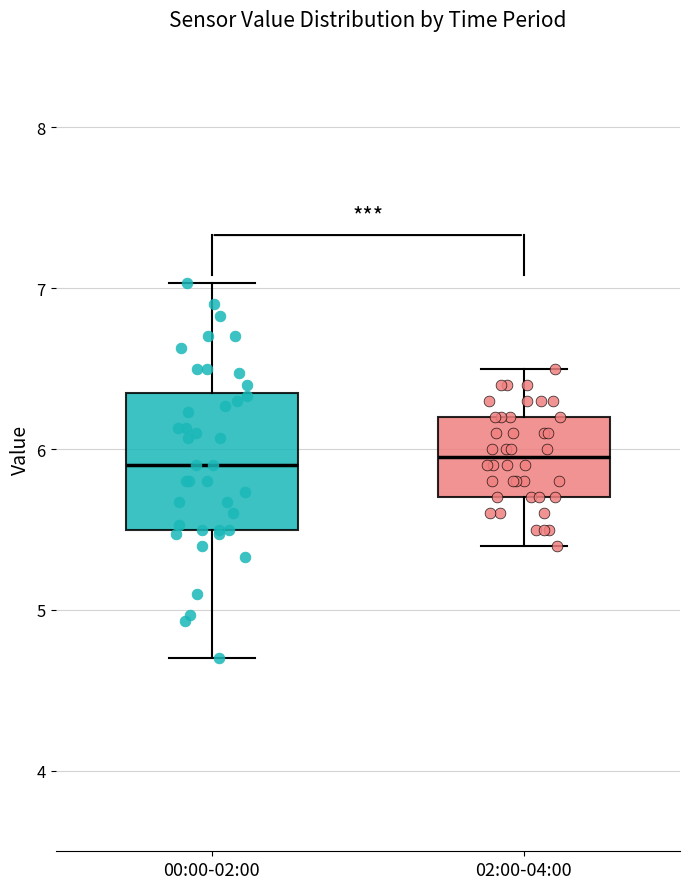

Reading left to right, read every box against the y-axis: the position of its median line, the range the box covers, and the ends of its whiskers. The values are not printed on the chart, so give them approximately, as read against the axis.

00:00-02:00: median 5.9, box 5.5 to 6.3, whiskers 4.7 to 7.0
02:00-04:00: median 6.0, box 5.7 to 6.2, whiskers 5.4 to 6.5